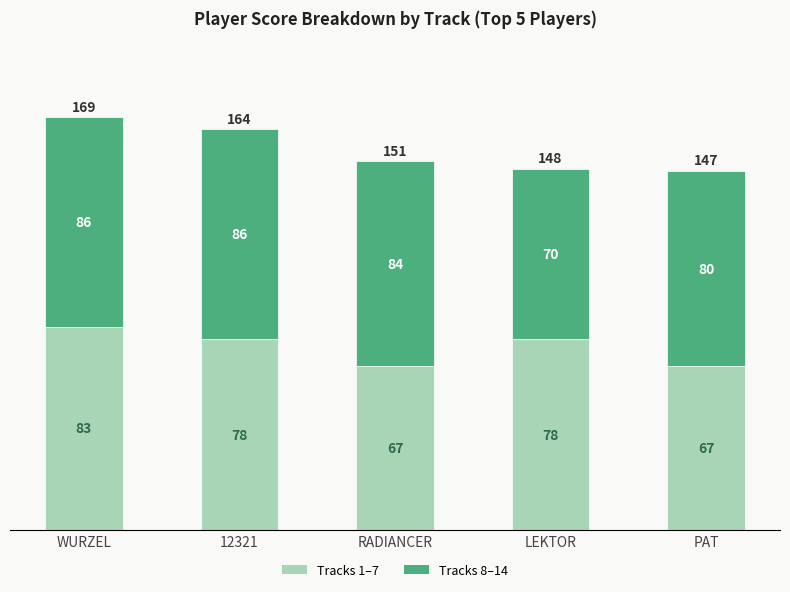

How many bars are there in total?

5